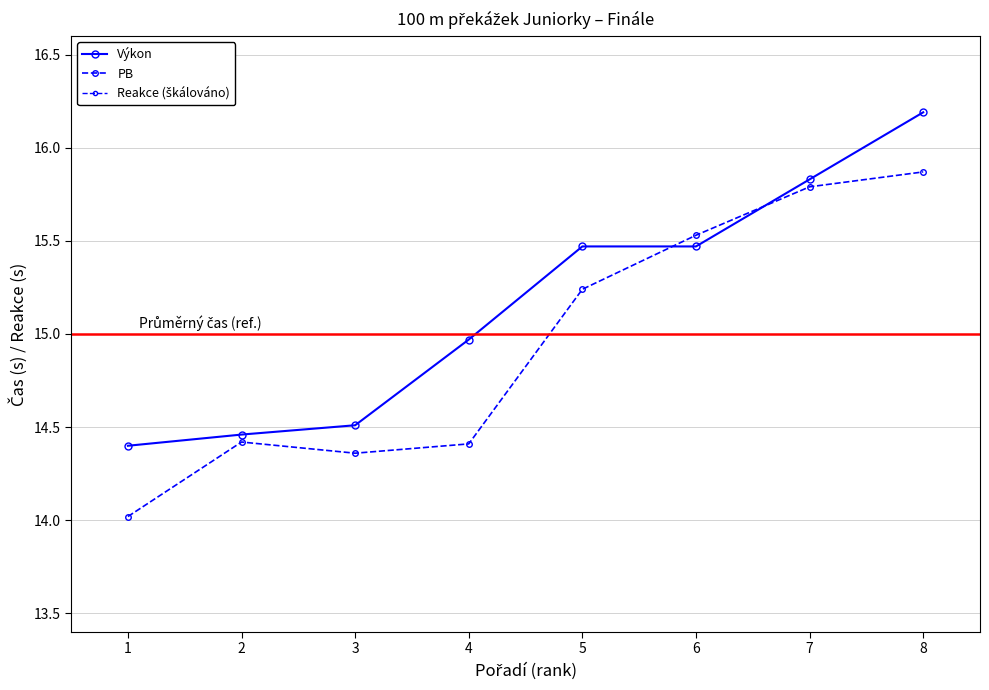

List the series in order of their peak value, highest first.

Reakce (škálováno), Výkon, PB